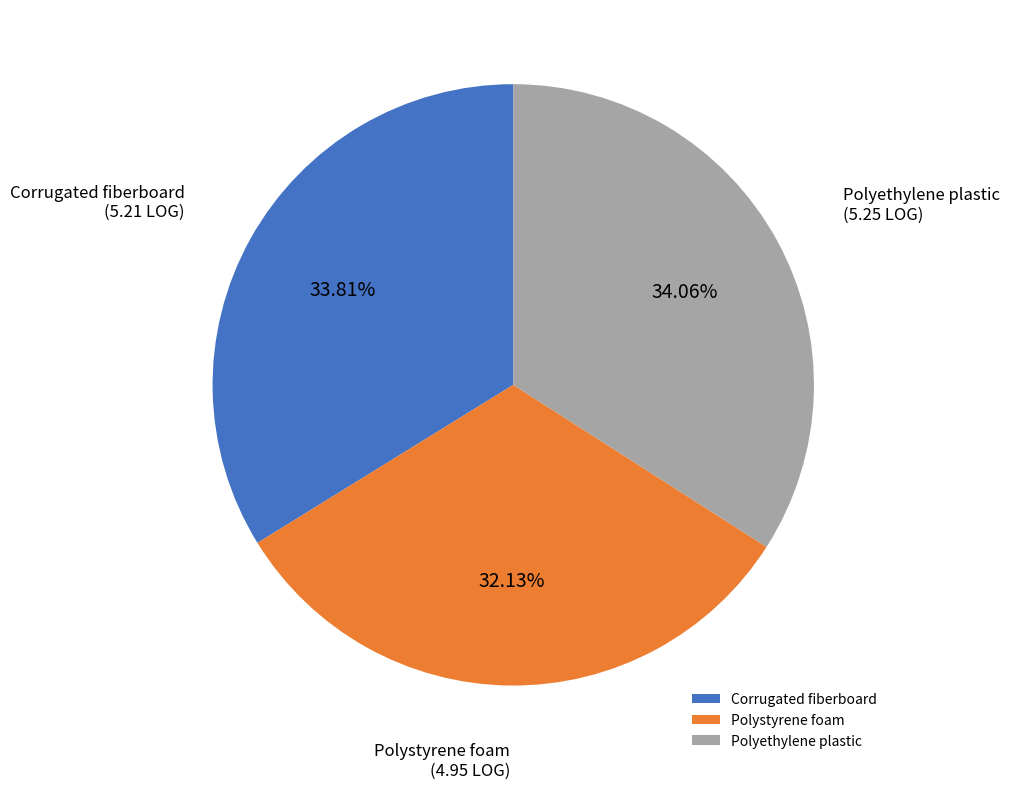

Is the sum of Polyethylene plastic and Polystyrene foam greater than half?

Yes